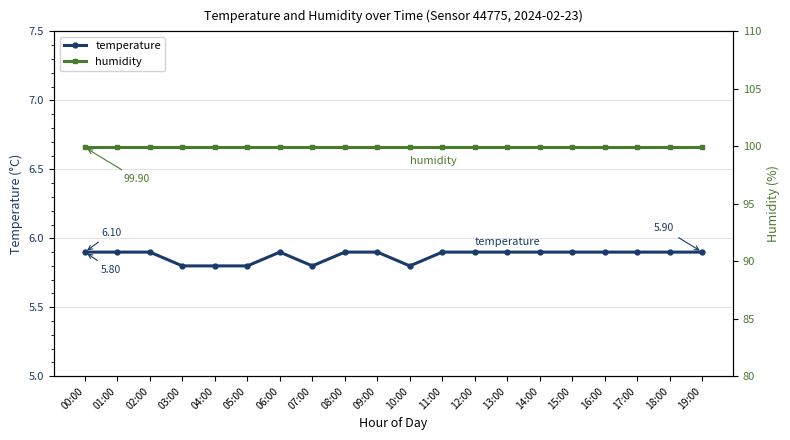

What is the approximate value of humidity at 10:00?

99.9